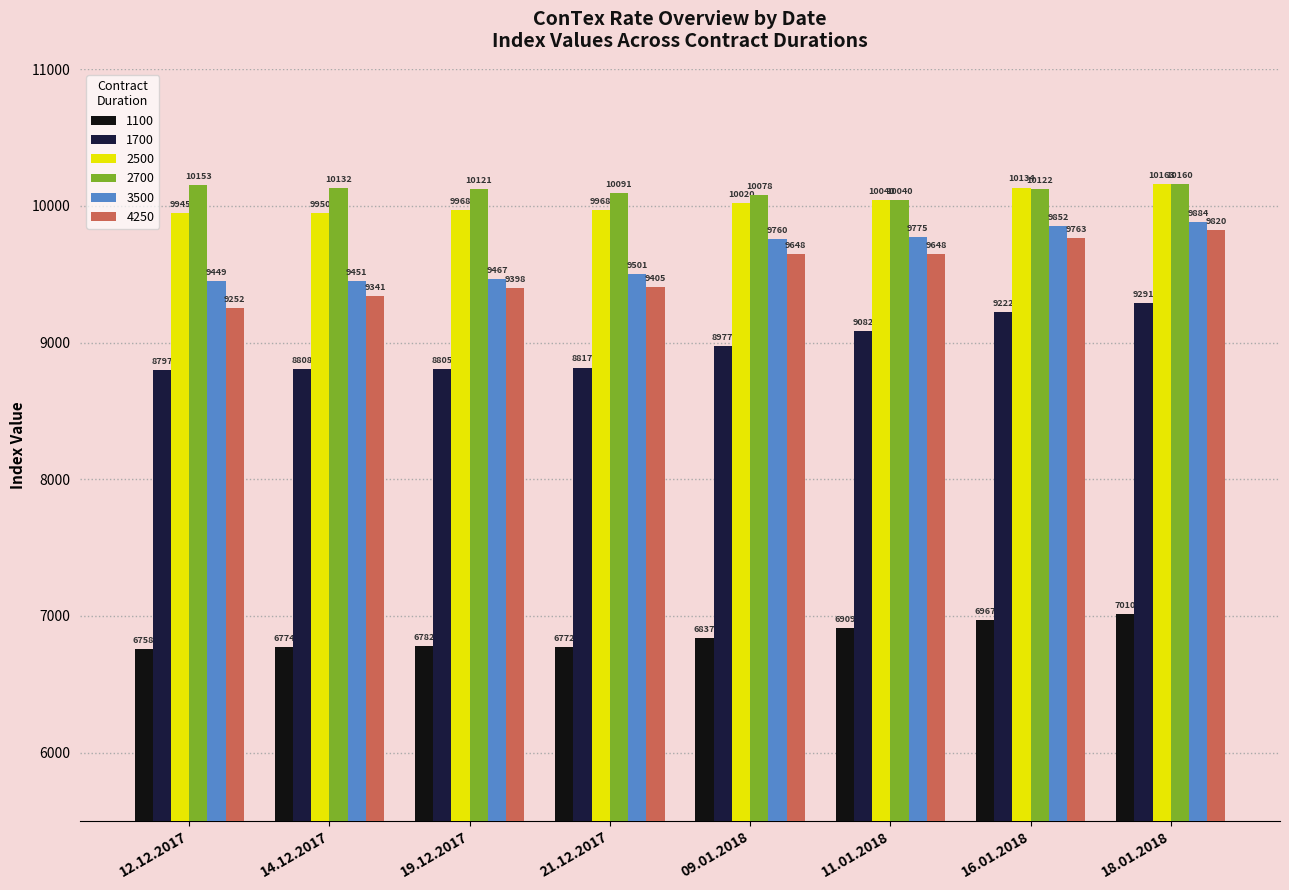

Rank the series by their maximum value, from highest to lowest.

2500, 2700, 3500, 4250, 1700, 1100